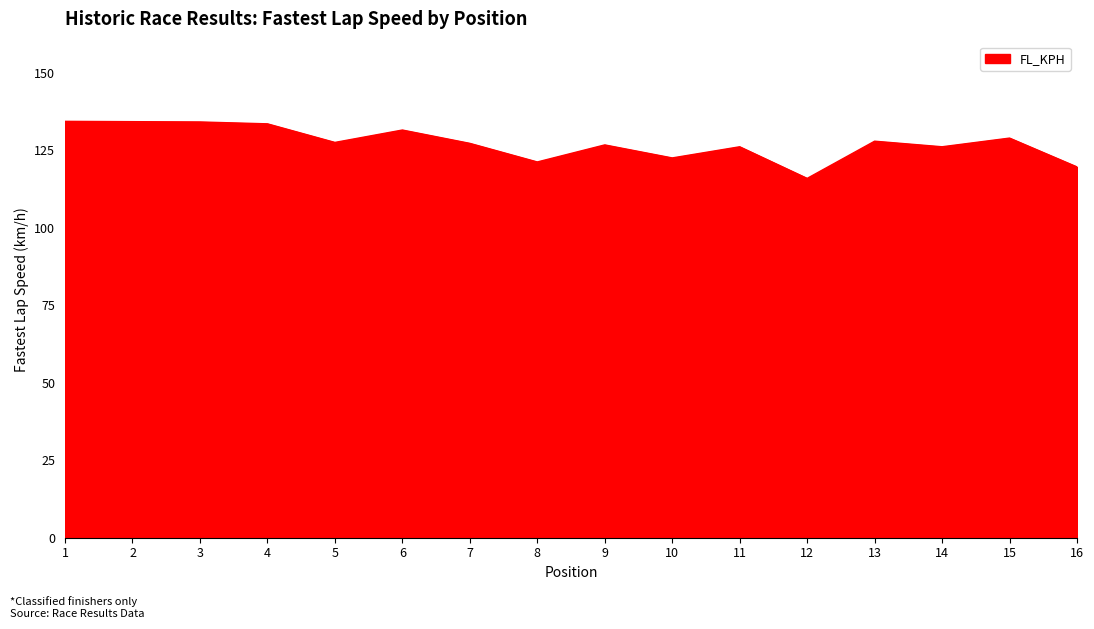

What is the change in value from 4 to 11?

-7.4